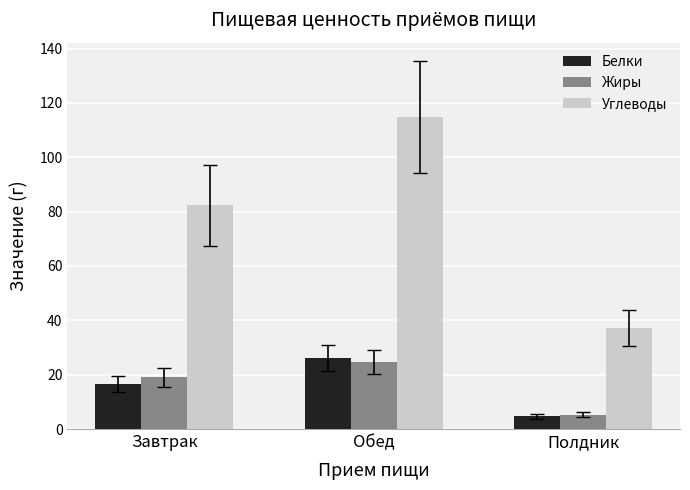

What is the average value of the Белки series?

15.8